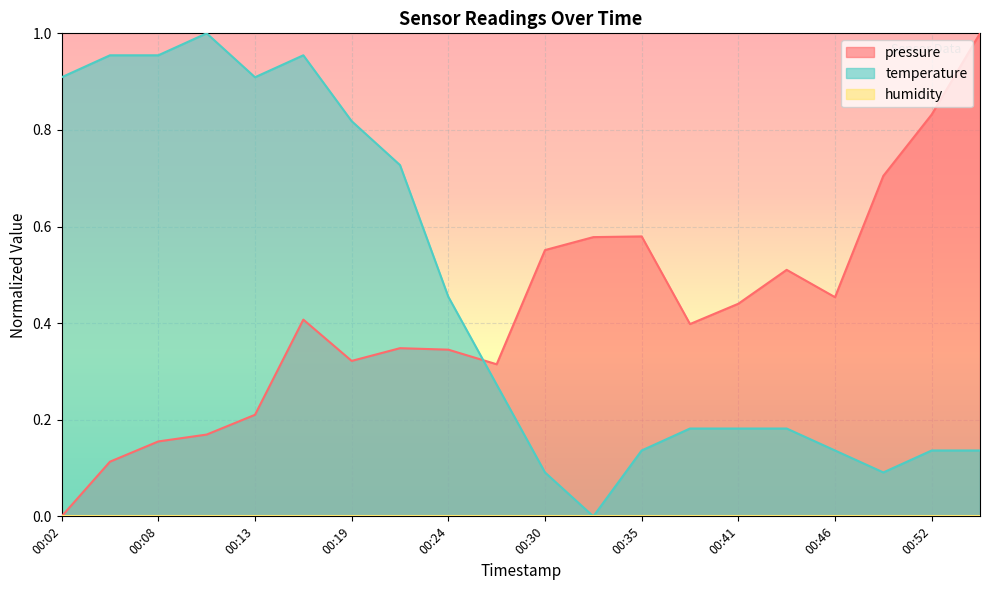

Reading right to left, what are all the values shown in this chart?

pressure: 00:55=1.0	00:52=0.8	00:49=0.7	00:46=0.5	00:44=0.5	00:41=0.4	00:38=0.4	00:35=0.6	00:33=0.6	00:30=0.6	00:27=0.3	00:24=0.3	00:22=0.3	00:19=0.3	00:16=0.4	00:13=0.2	00:10=0.2	00:08=0.2	00:05=0.1	00:02=0.0
temperature: 00:55=0.1	00:52=0.1	00:49=0.1	00:46=0.1	00:44=0.2	00:41=0.2	00:38=0.2	00:35=0.1	00:33=0.0	00:30=0.1	00:27=0.3	00:24=0.5	00:22=0.7	00:19=0.8	00:16=1.0	00:13=0.9	00:10=1.0	00:08=1.0	00:05=1.0	00:02=0.9